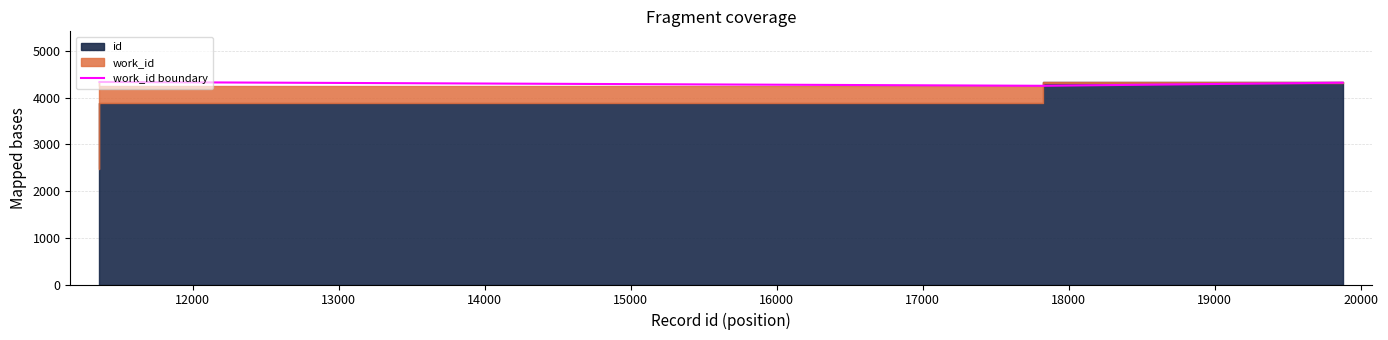

True or false: the data shows 4257 at 13000.

True